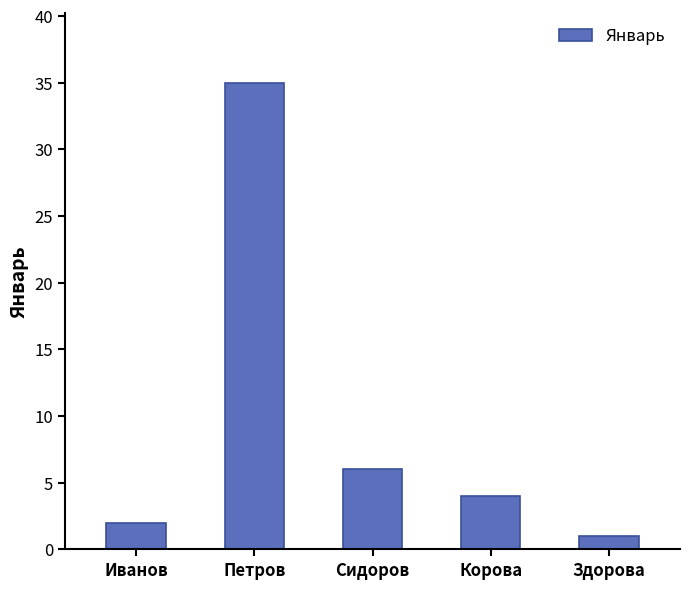

What is the change in value from Сидоров to Здорова?

-5